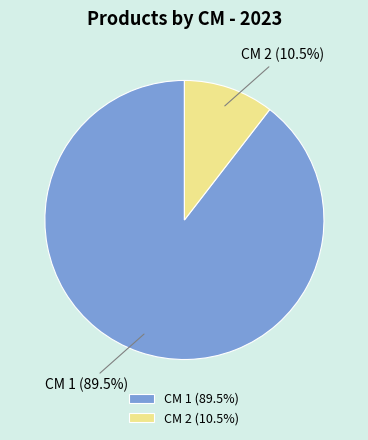

Which slice represents more than half of the pie?

CM 1 (89.5%)